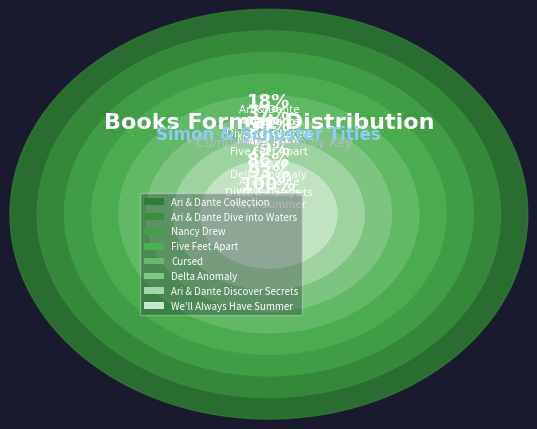

Which slice is the largest?

Aristotle and Dante Collection